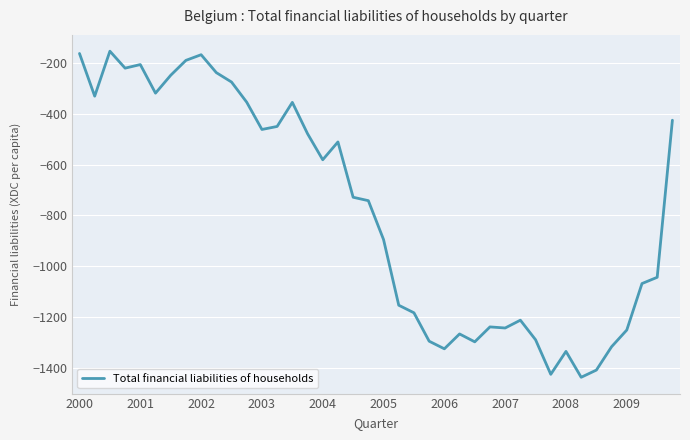

What is the minimum value shown in the chart?

-1436.2